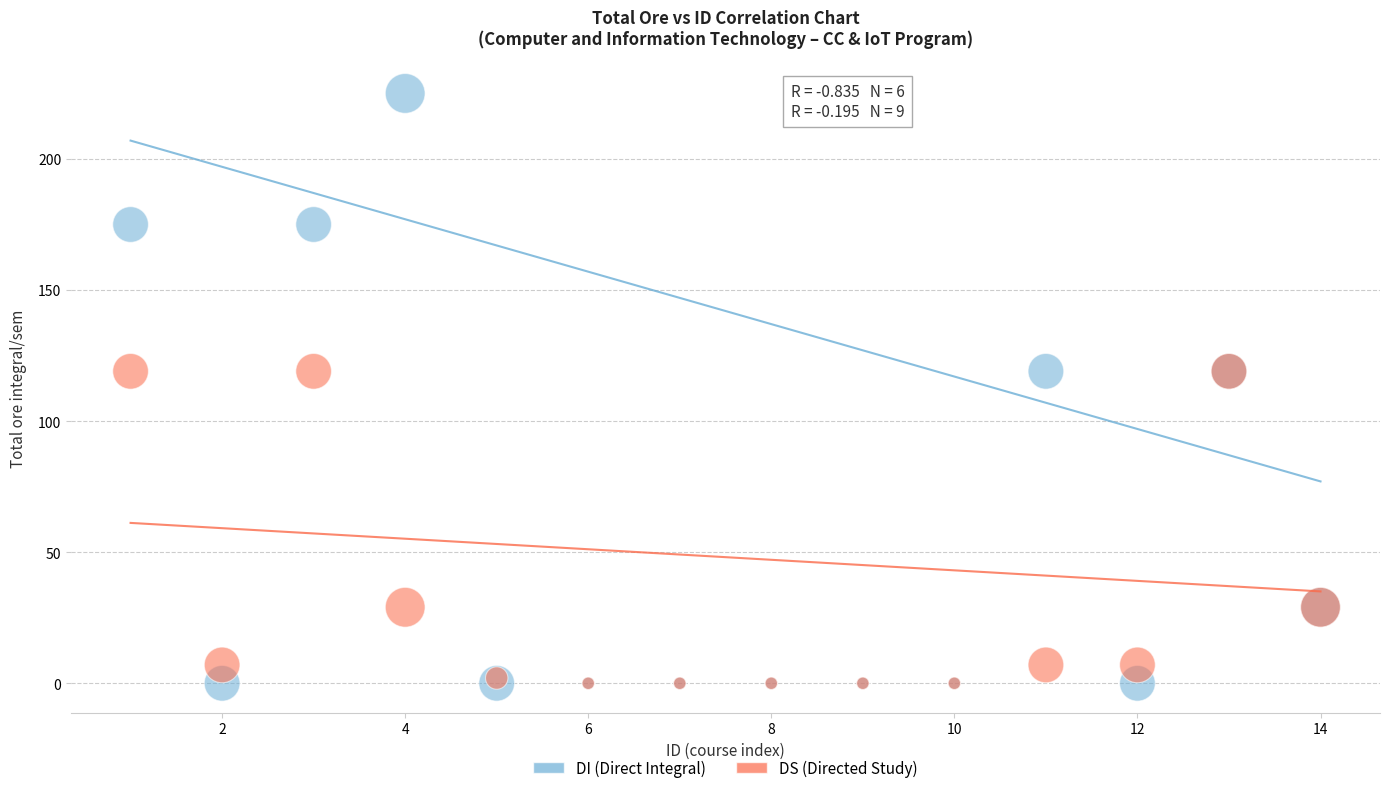

What are all the series names shown in the legend?

DI (Direct Integral), DS (Directed Study)